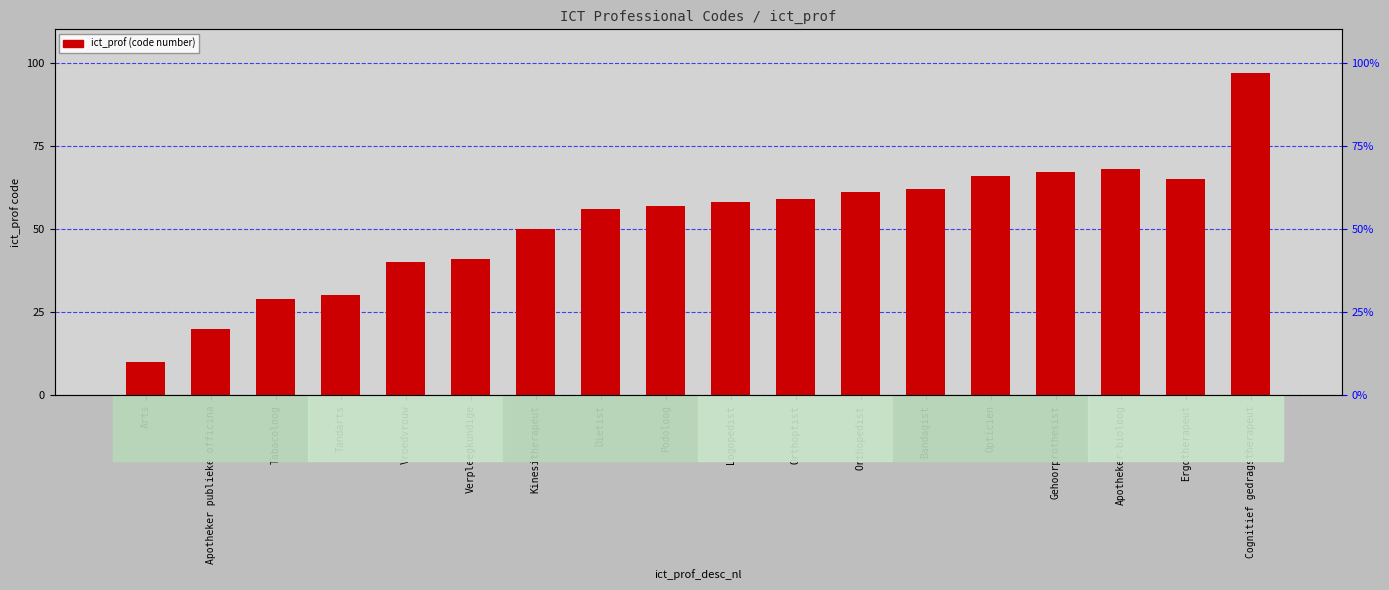

Reading left to right, transcribe all the data shown in this chart.

10	20	29	30	40	41	50	56	57	58	59	61	62	66	67	68	65	97